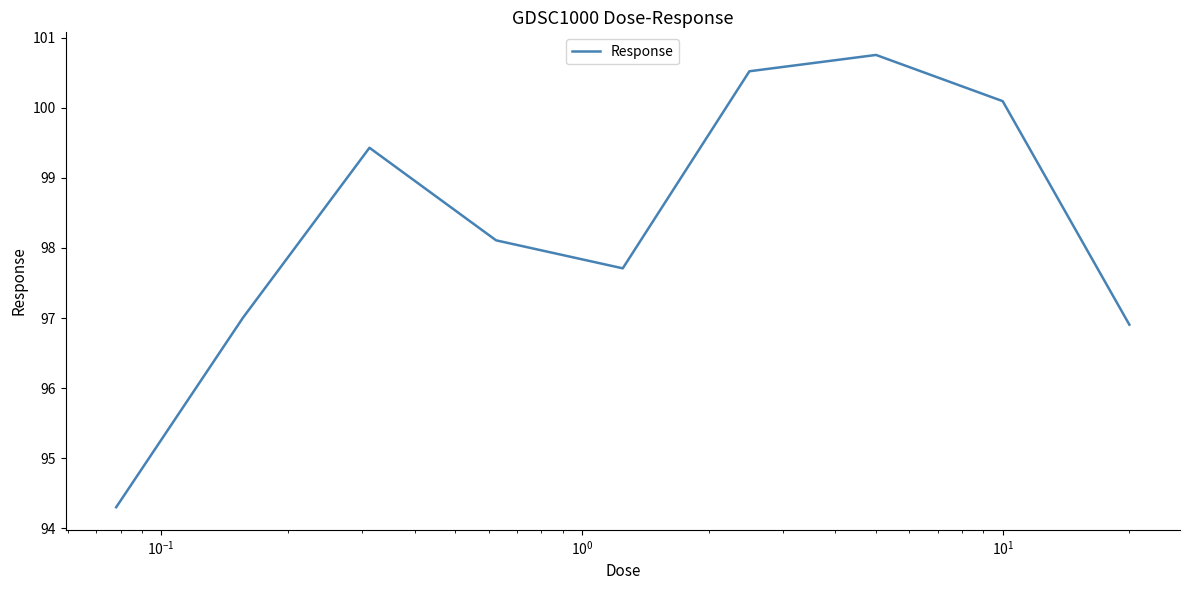

What is the greatest value displayed?

100.8